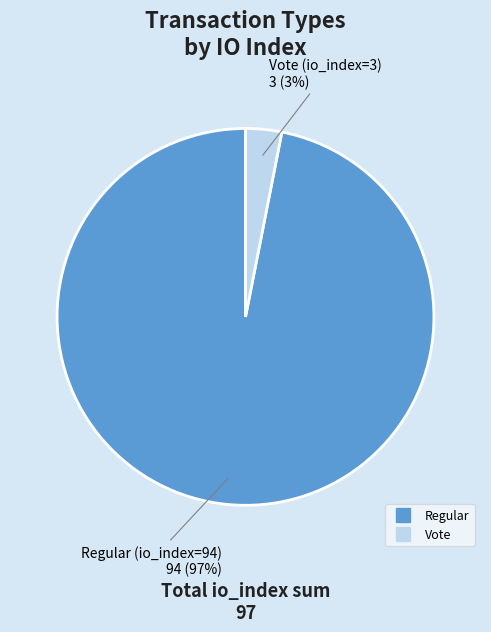

Does any single category account for the majority?

Yes